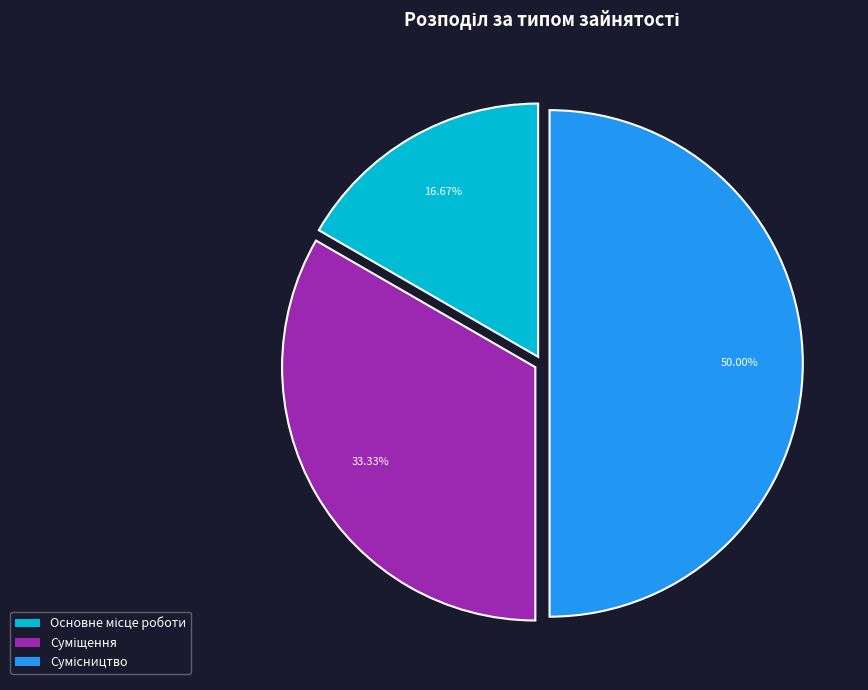

Which slice is the largest?

Сумісництво